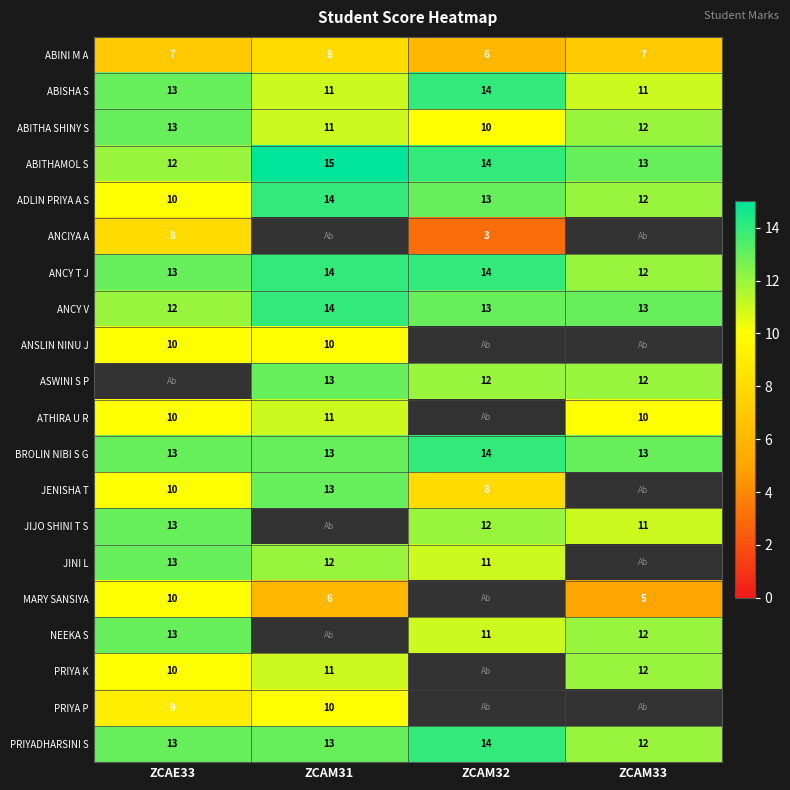

What is the minimum value for ABISHA S?

11